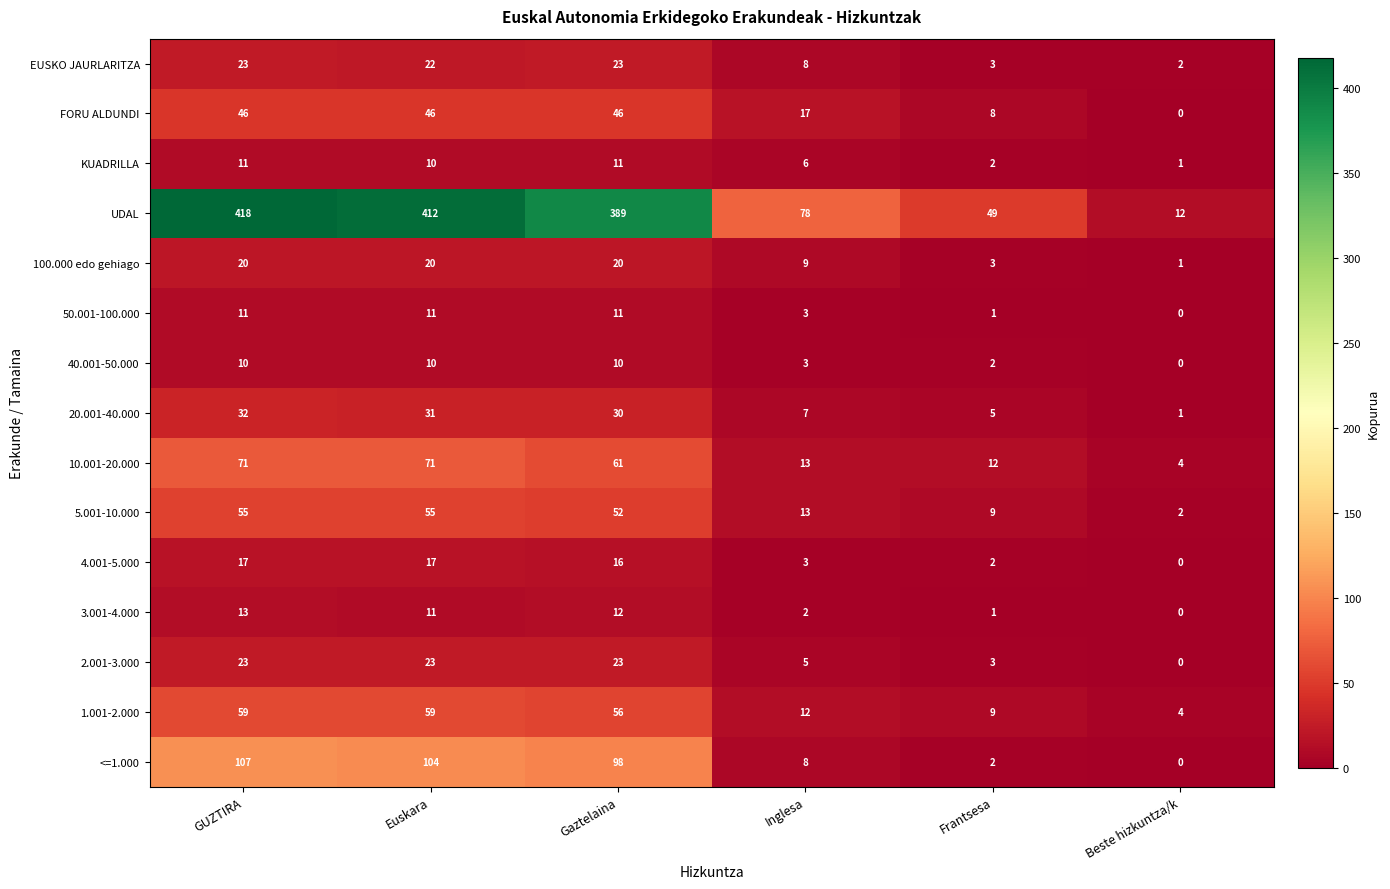

What is the difference between the second highest and second lowest values in the 2.001-3.000 series?

20